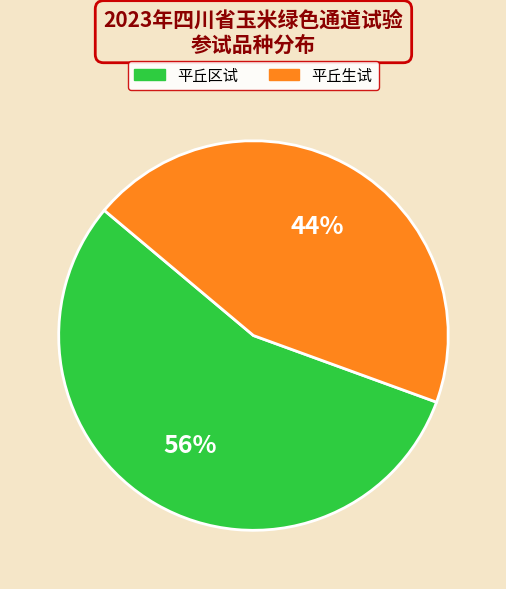

What percentage is the 平丘区试 slice, to the nearest percent?

56%